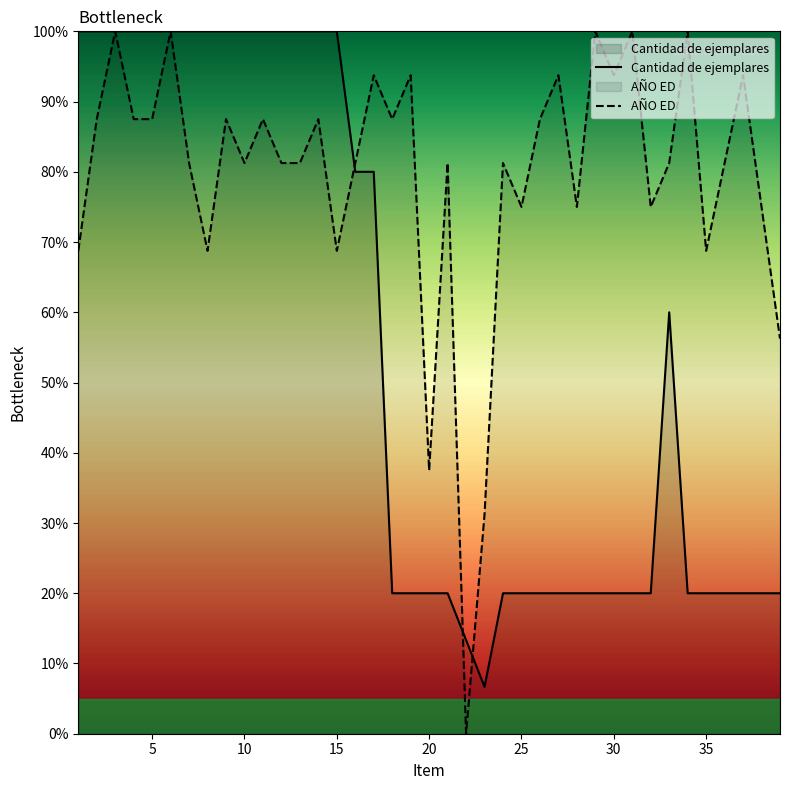

What is the maximum value for AÑO ED?

100.0